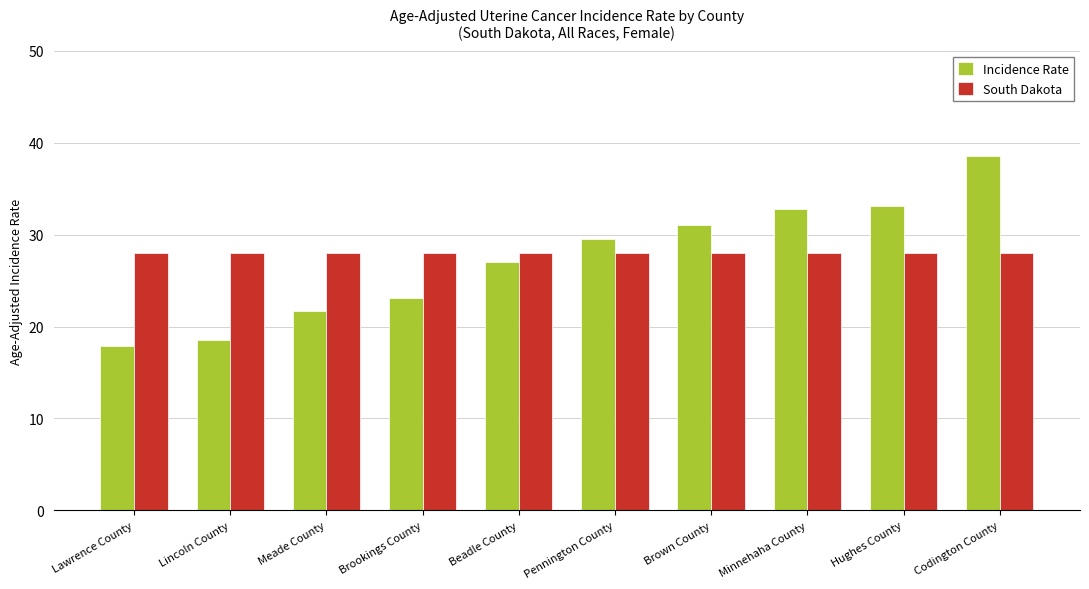

Is it true that Incidence Rate equals 33.1 at Hughes County?

True